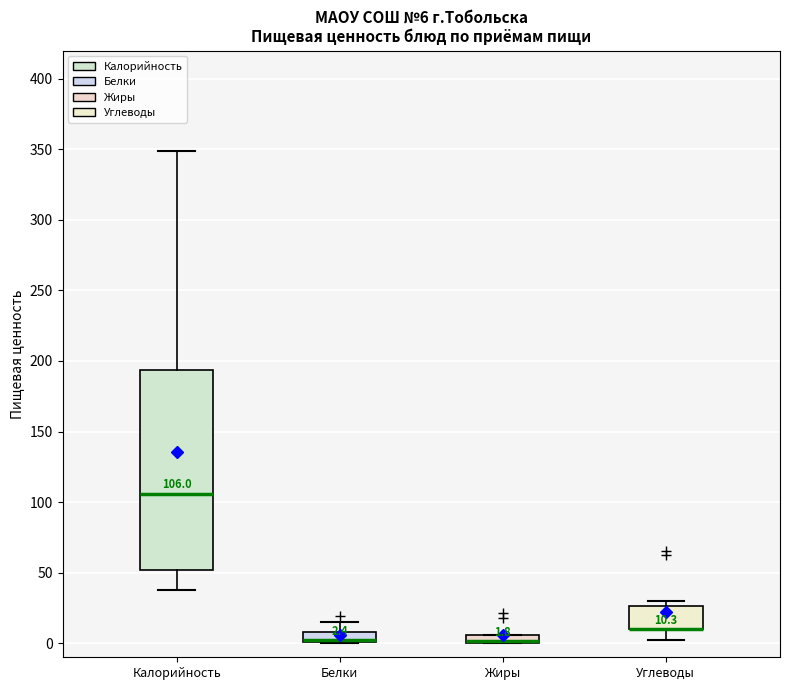

Comparing the boxes themselves (not the whiskers), which one is the tallest?

Калорийность